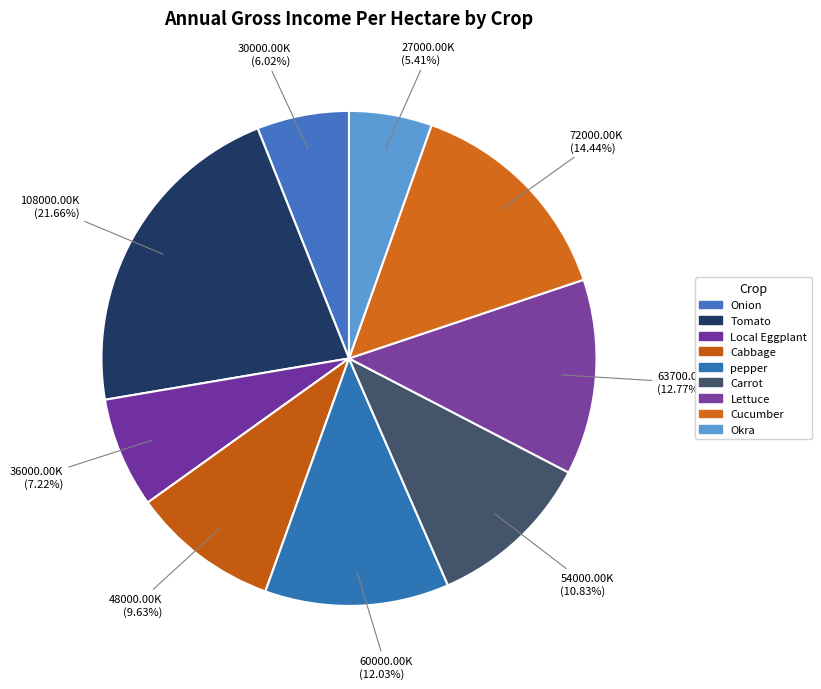

To the nearest percent, what is the difference between the largest and smallest slice percentages?

17%